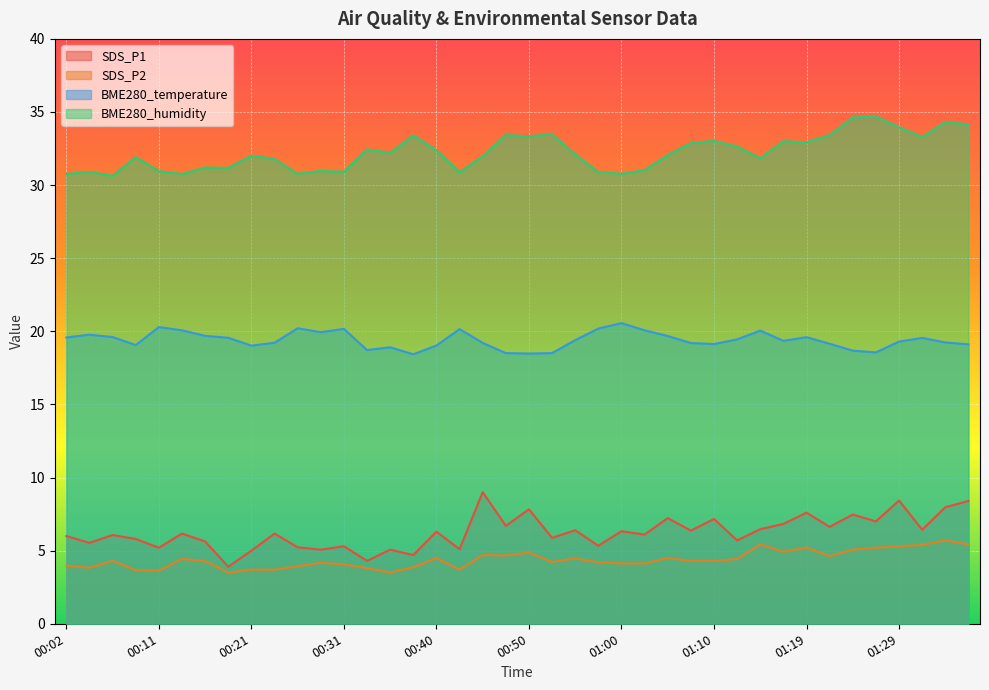

At which category is the sum across all series the highest?

01:34